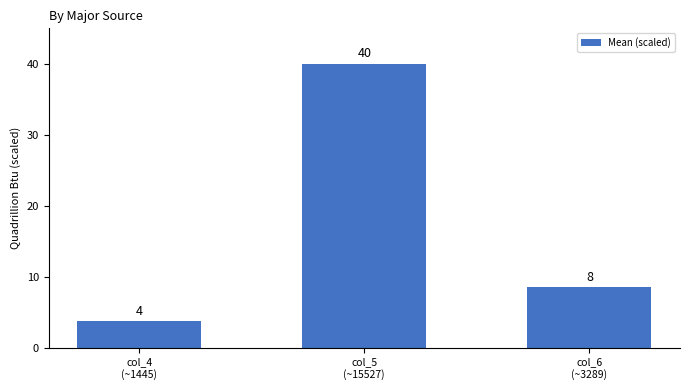

List the labels in order of value, smallest first.

col_4
(~1445), col_6
(~3289), col_5
(~15527)